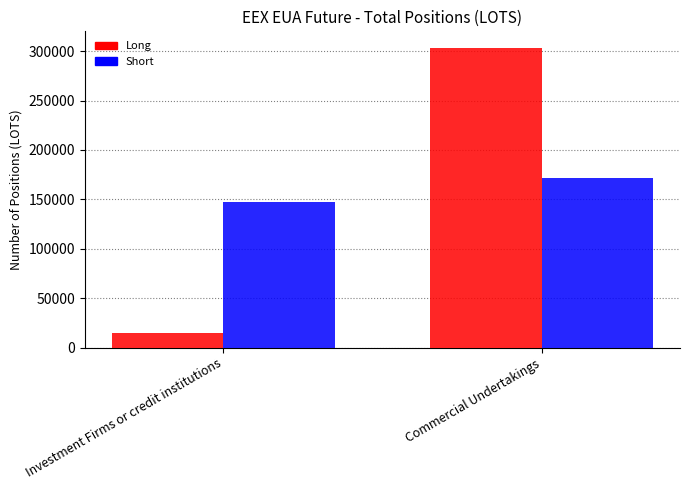

How many data points in Long are less than 302632?

1